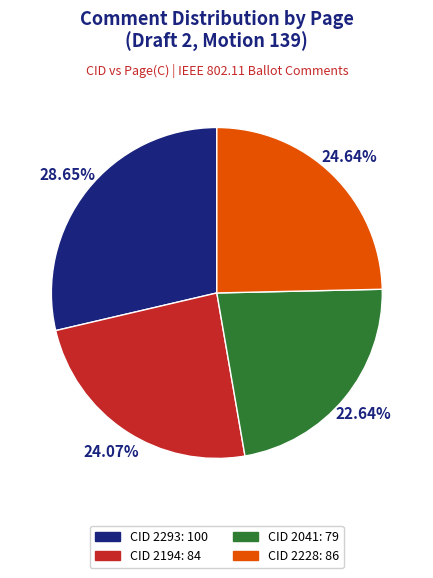

To the nearest percent, what portion does CID 2228 represent?

25%